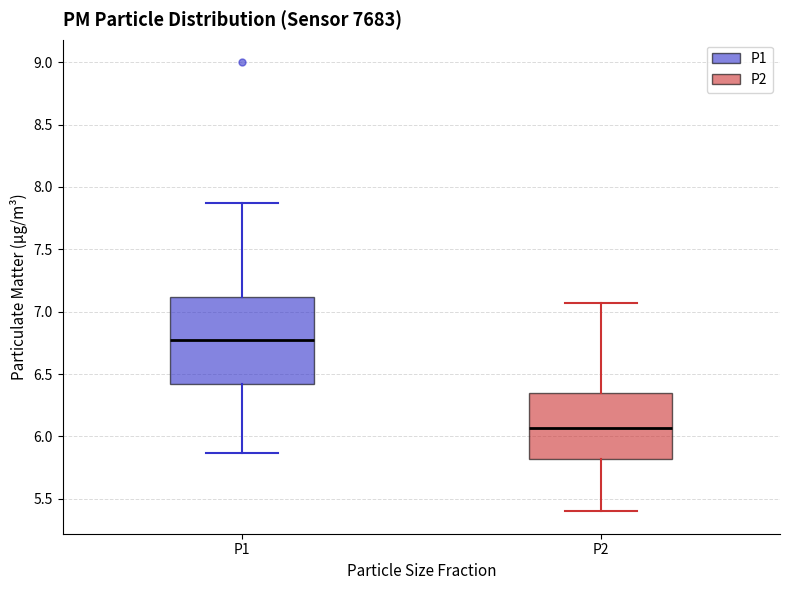

Reading left to right, transcribe this box plot: for each box, give where its median line is, the range the box spans, and where its two whiskers end, as read against the y-axis. The values are not printed on the chart, so give them approximately, as read against the axis.

P1: median 6.75, box 6.40 to 7.10, whiskers 5.85 to 7.85
P2: median 6.05, box 5.80 to 6.35, whiskers 5.40 to 7.05